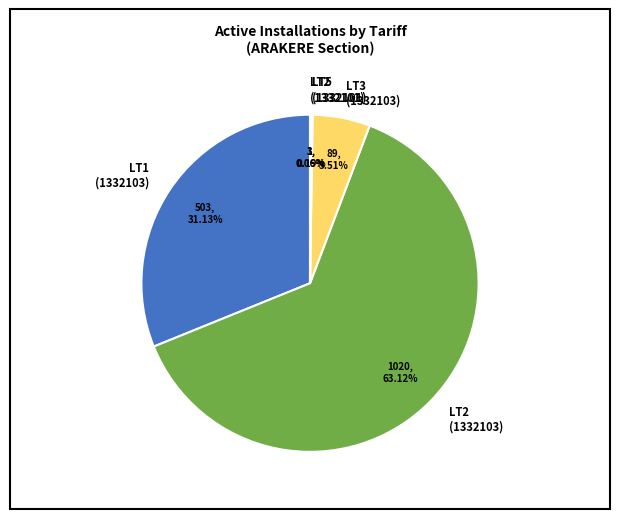

Combined, do LT1 (1332103) and LT2 (1332103) account for over 50%?

Yes